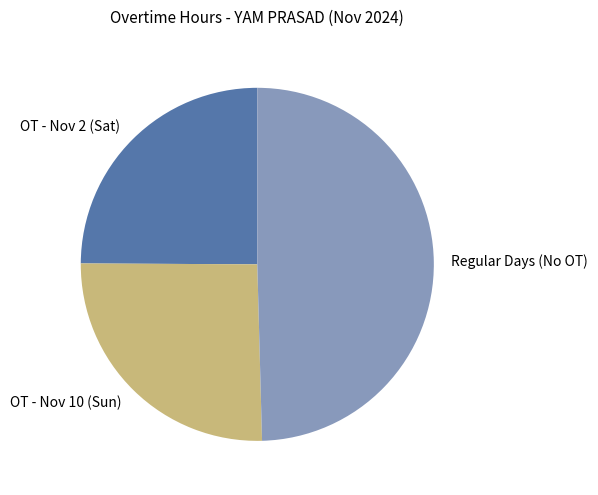

Is the sum of Regular Days (No OT) and OT - Nov 2 (Sat) greater than half?

Yes